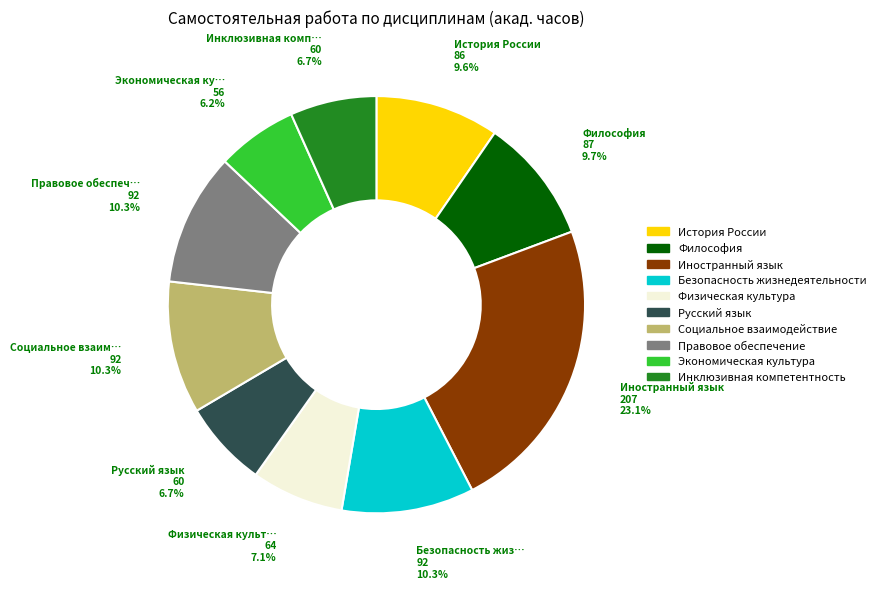

Is there any slice that represents more than half of the pie?

No